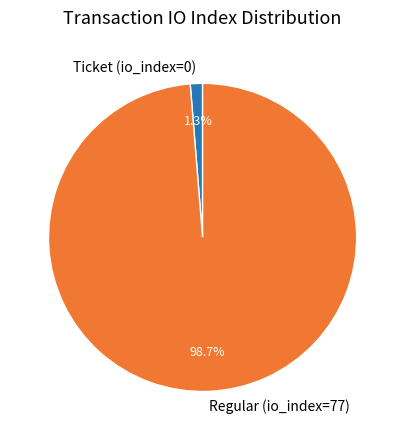

How many segments does this pie chart have?

2